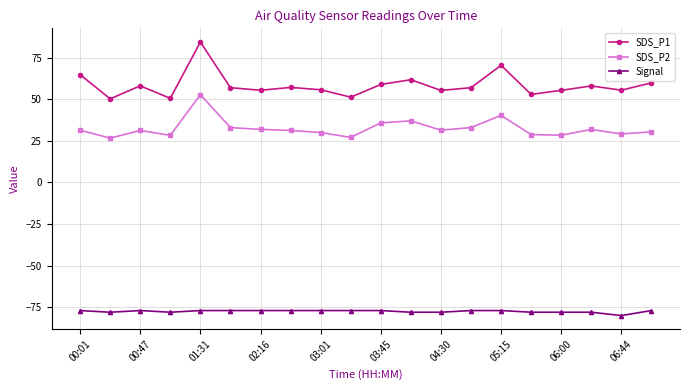

Which series has the largest total across all categories?

SDS_P1